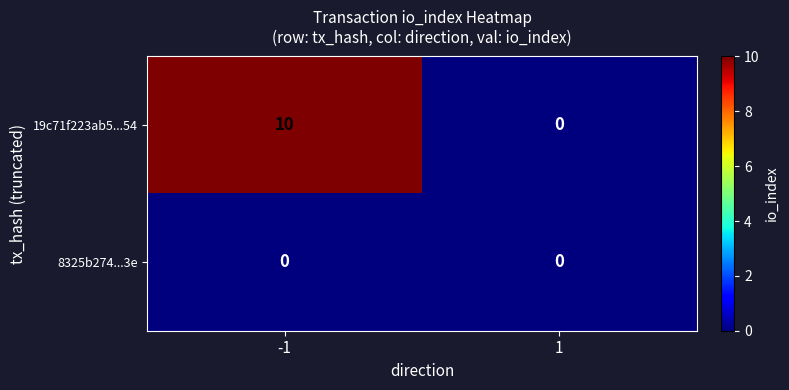

Which series has the largest total across all categories?

19c71f223ab5...54